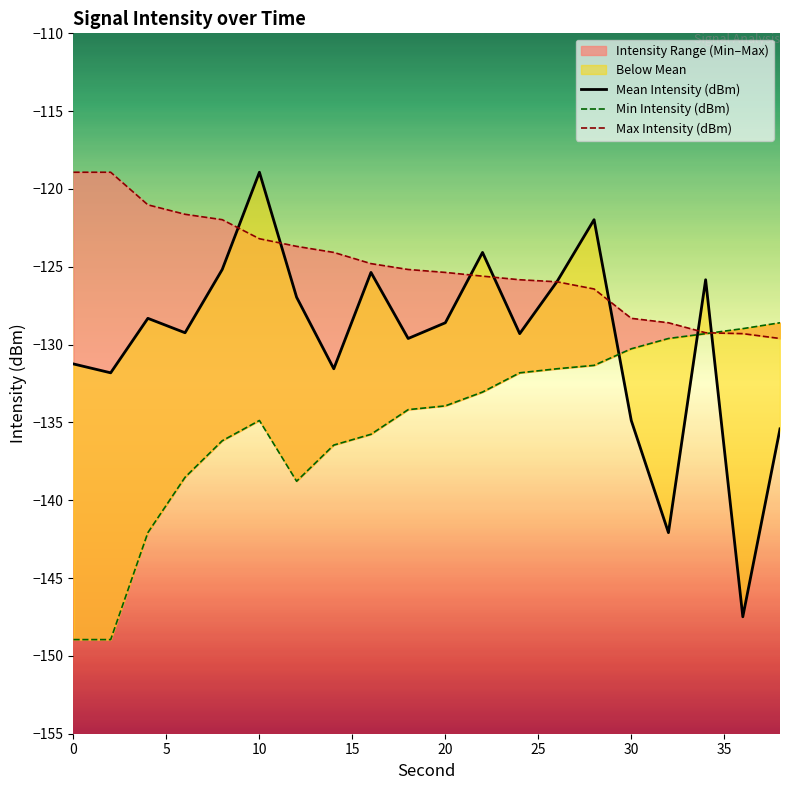

What is the difference between the second highest and second lowest values in the Max Intensity (dBm) series?

10.4